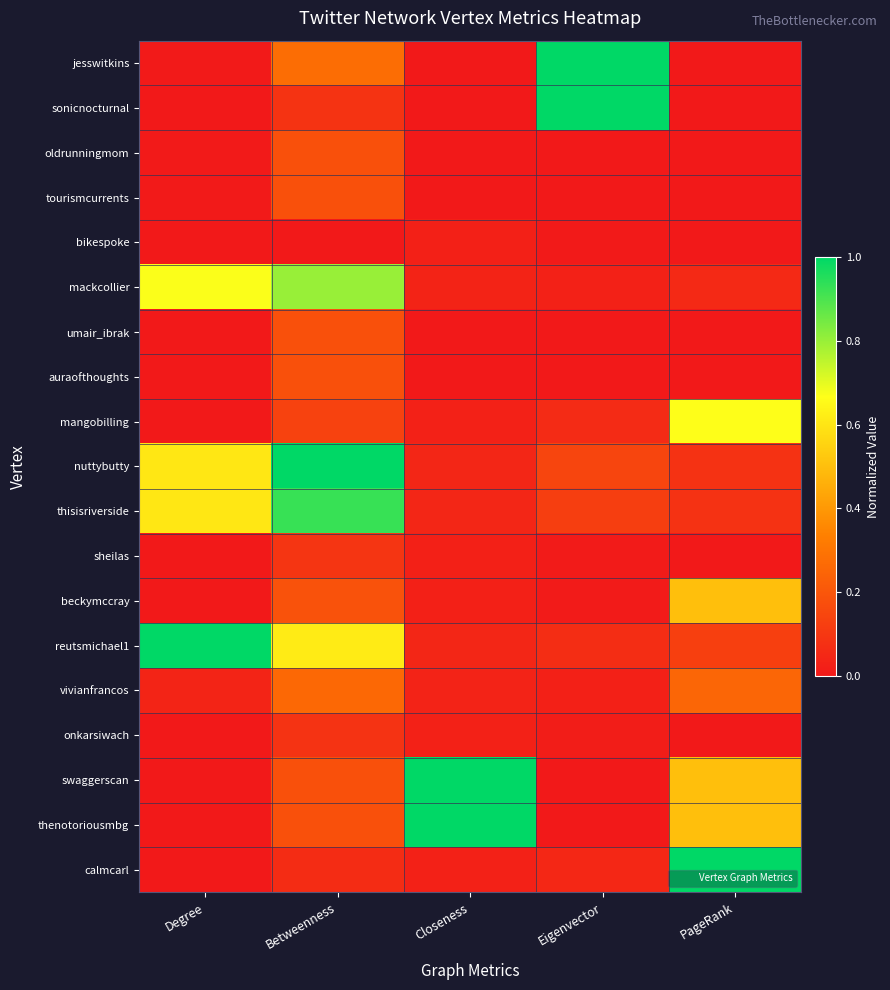

Which series has the largest total across all categories?

nuttybutty